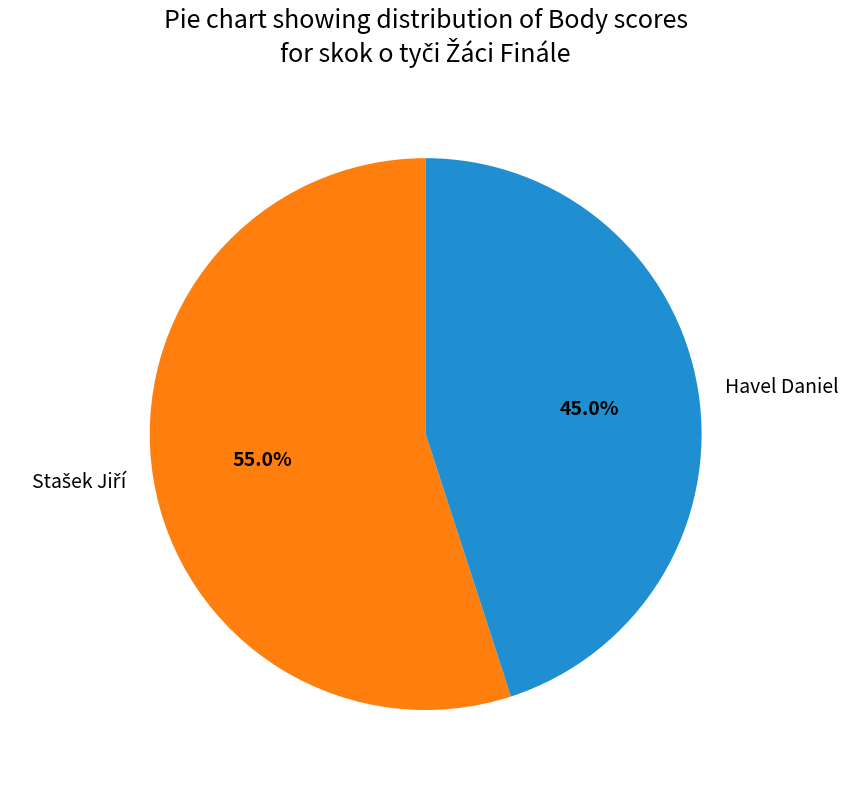

What is the smallest slice in the pie chart?

Havel Daniel